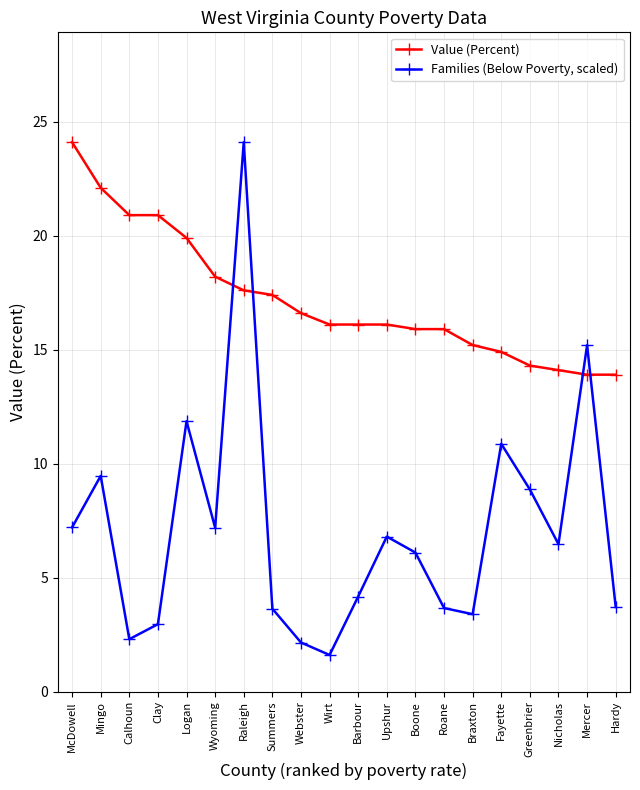

Count the number of data series in this chart.

2